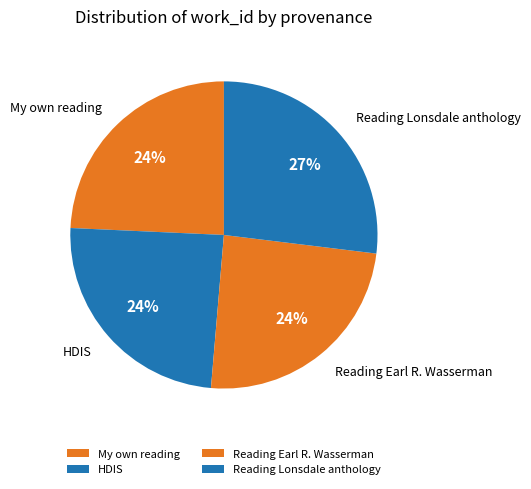

To the nearest percent, what is the difference between the largest and smallest slice percentages?

3%